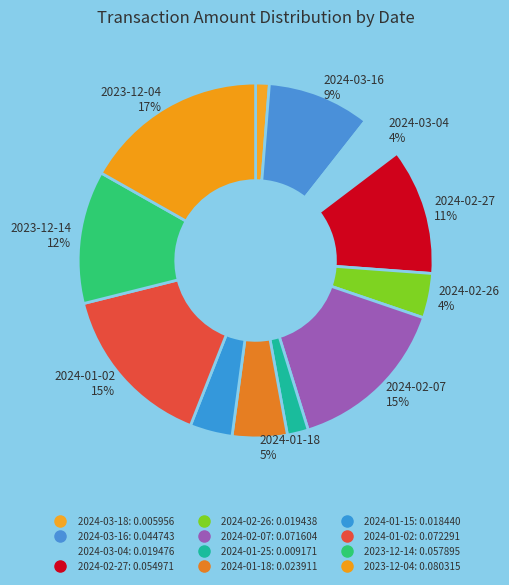

Which slice is the largest?

2023-12-04